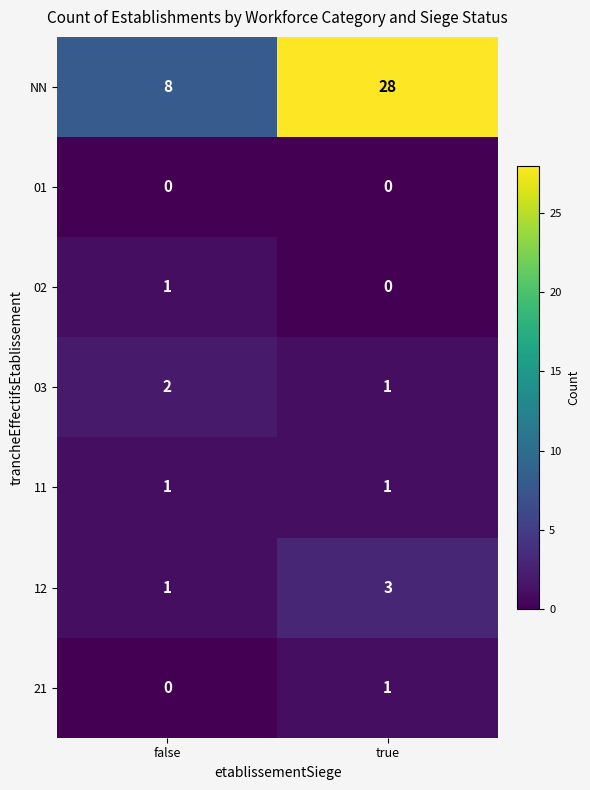

What is the maximum value for NN?

28